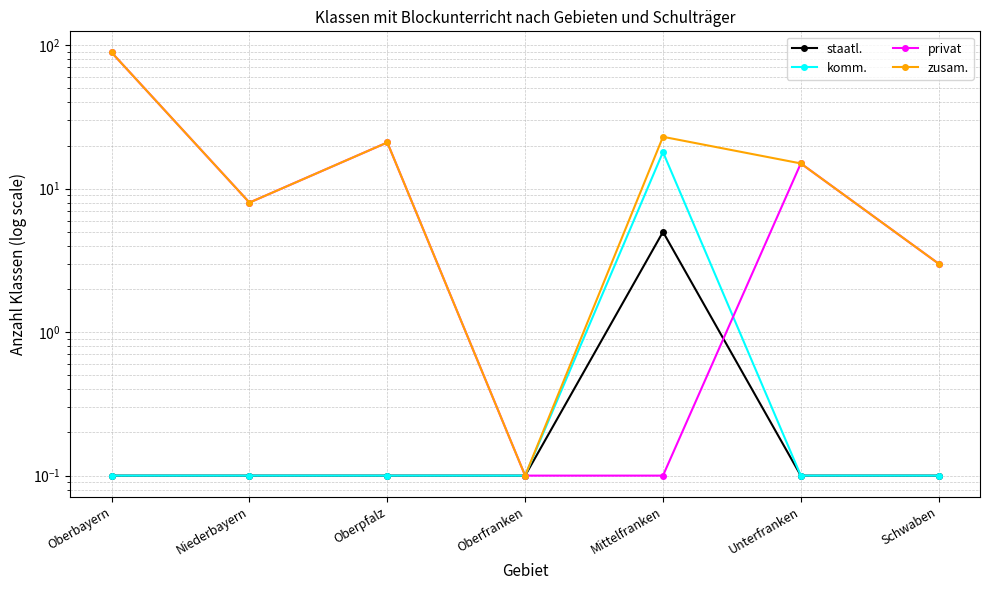

Reading right to left, extract all data points from this chart.

staatl.: Schwaben=0.1	Unterfranken=0.1	Mittelfranken=5.0	Oberfranken=0.1	Oberpfalz=0.1	Niederbayern=0.1	Oberbayern=0.1
komm.: Schwaben=0.1	Unterfranken=0.1	Mittelfranken=18.0	Oberfranken=0.1	Oberpfalz=0.1	Niederbayern=0.1	Oberbayern=0.1
privat: Schwaben=3.0	Unterfranken=15.0	Mittelfranken=0.1	Oberfranken=0.1	Oberpfalz=21.0	Niederbayern=8.0	Oberbayern=89.0
zusam.: Schwaben=3.0	Unterfranken=15.0	Mittelfranken=23.0	Oberfranken=0.1	Oberpfalz=21.0	Niederbayern=8.0	Oberbayern=89.0